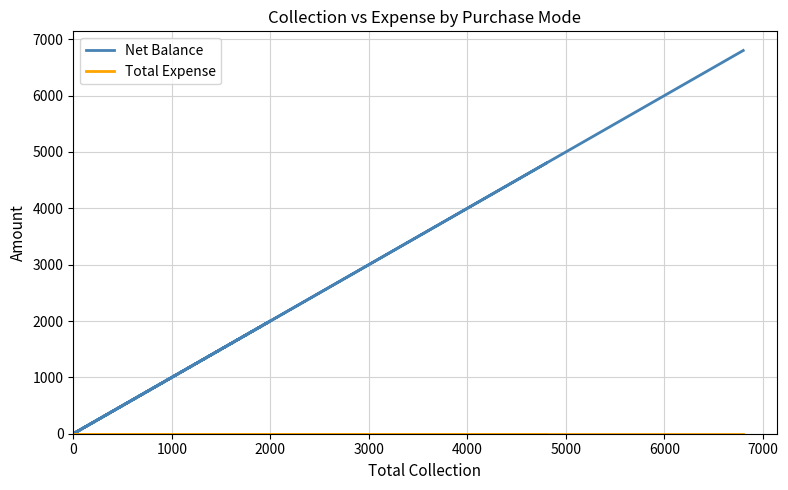

Reading left to right, list all the values displayed in this chart.

Net Balance: 4800	0	0	2000	0	6800
Total Expense: 0	0	0	0	0	0